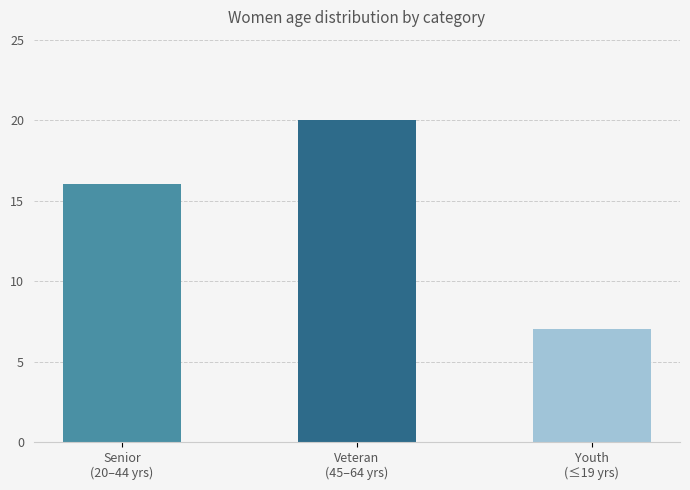

What is the label of the 1st bar from the right?

Youth
(≤19 yrs)